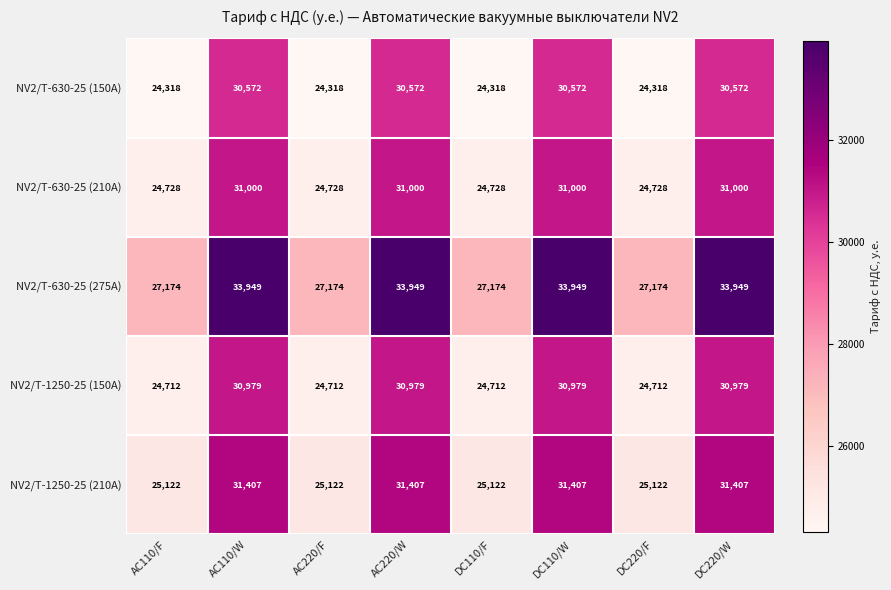

Which series has the largest total across all categories?

NV2/T-630-25 (275А)